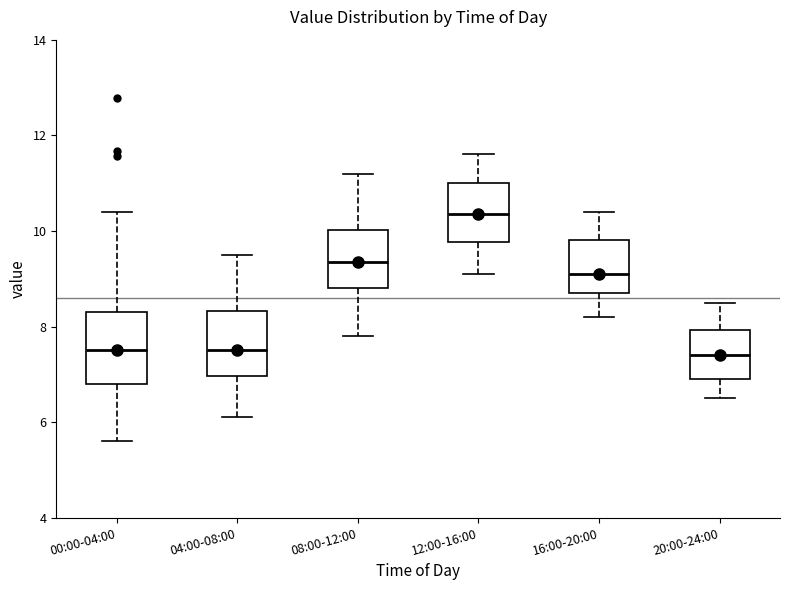

Reading left to right, transcribe this box plot: for each box, give where its median line is, the range the box spans, and where its two whiskers end, as read against the y-axis. The values are not printed on the chart, so give them approximately, as read against the axis.

00:00-04:00: median 7.6, box 6.8 to 8.4, whiskers 5.6 to 10.4
04:00-08:00: median 7.6, box 7.0 to 8.4, whiskers 6.2 to 9.6
08:00-12:00: median 9.4, box 8.8 to 10.0, whiskers 7.8 to 11.2
12:00-16:00: median 10.4, box 9.8 to 11.0, whiskers 9.2 to 11.6
16:00-20:00: median 9.2, box 8.8 to 9.8, whiskers 8.2 to 10.4
20:00-24:00: median 7.4, box 7.0 to 8.0, whiskers 6.6 to 8.6